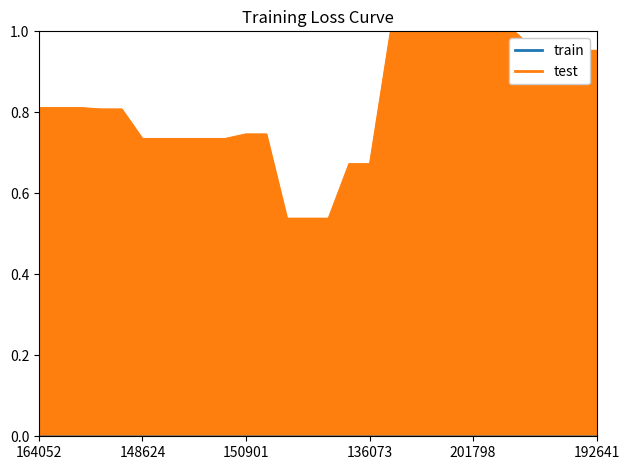

What is the label of the 12th point from the left?

150901